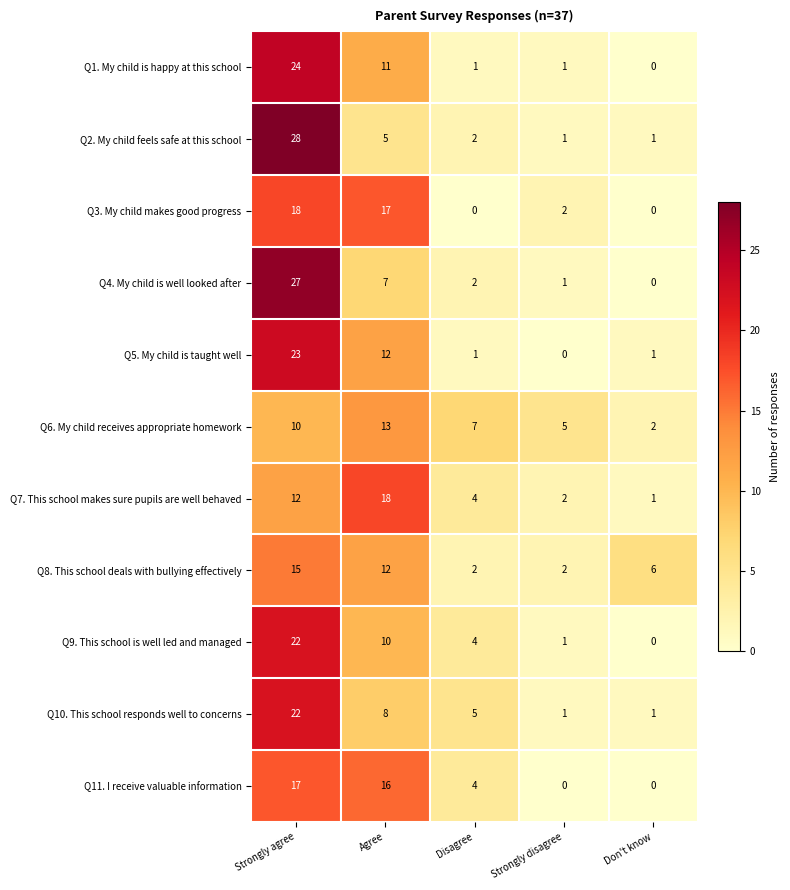

At how many categories does at least one series exceed 4?

5